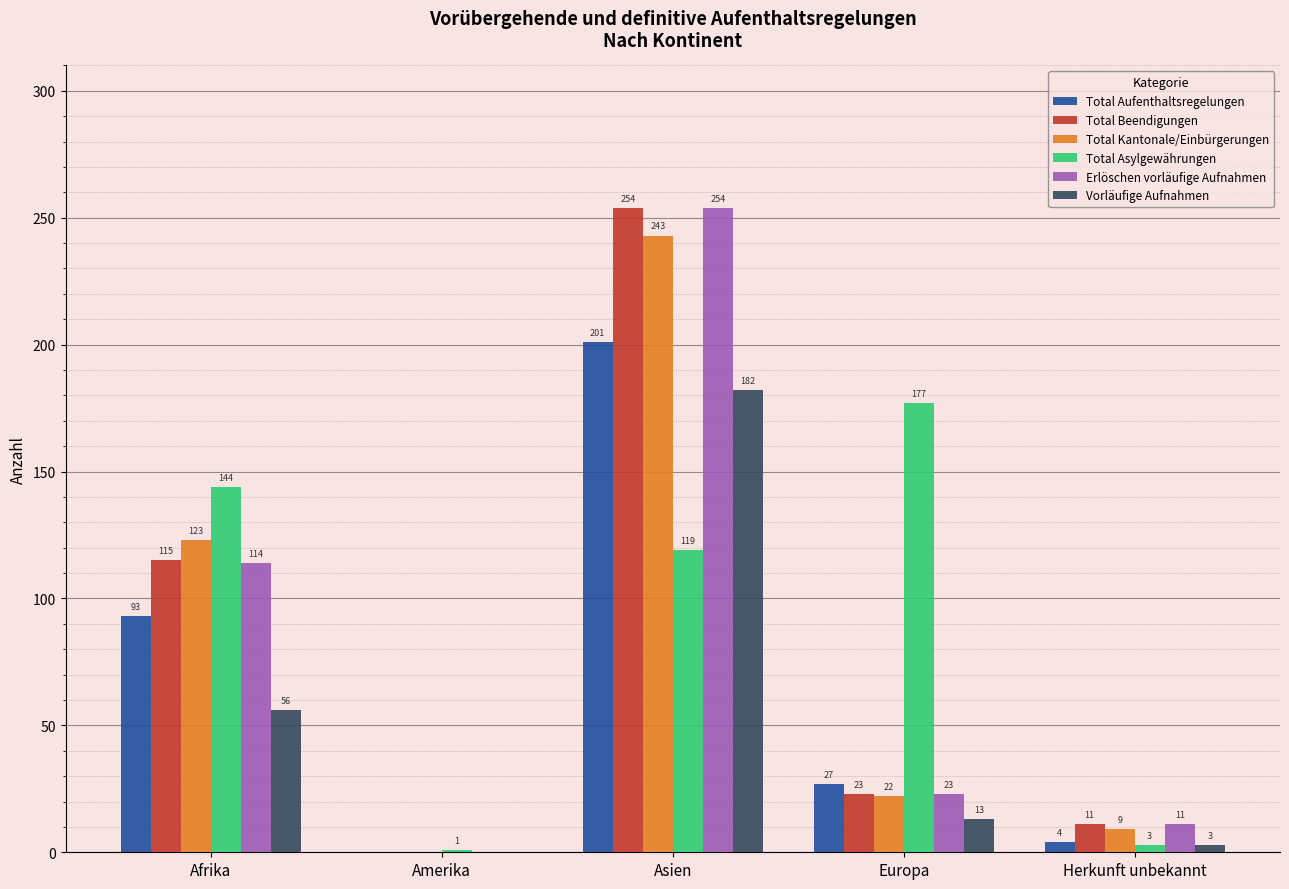

True or false: Total Beendigungen has a value of 23 at Europa.

True